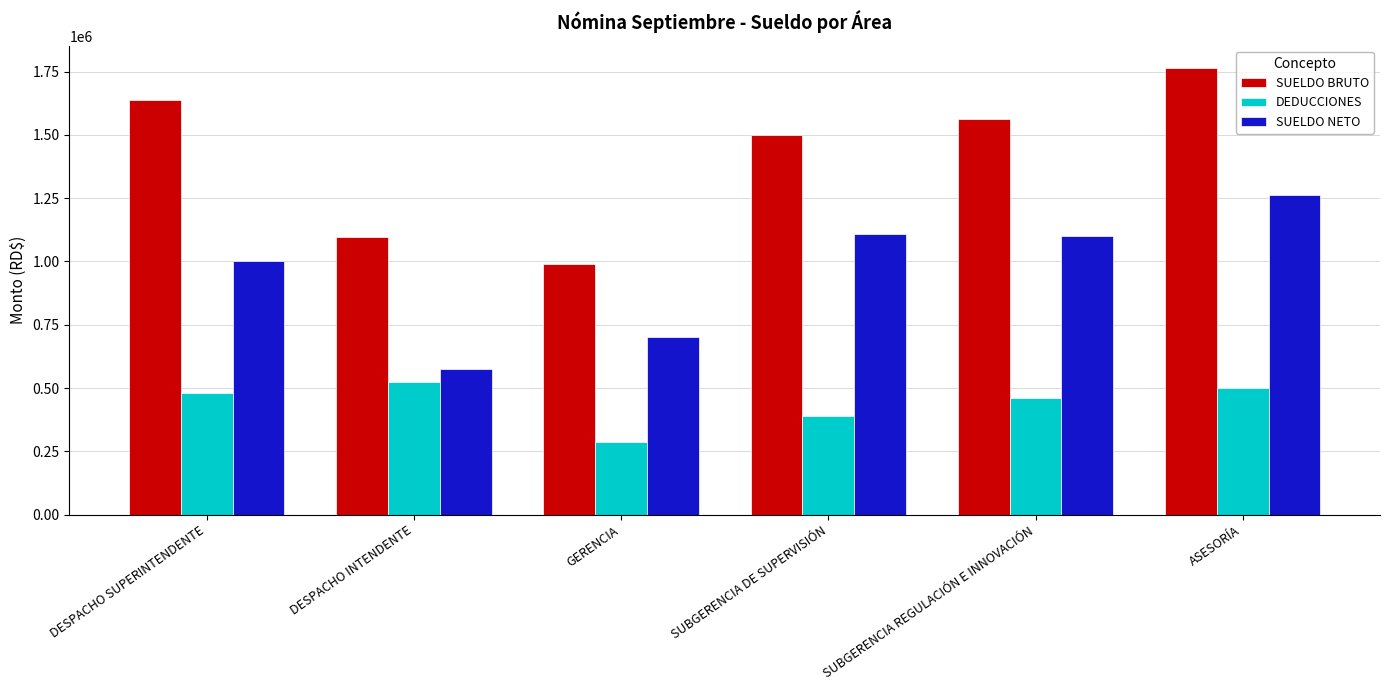

Which series changed the most between DESPACHO INTENDENTE and SUBGERENCIA REGULACIÓN E INNOVACIÓN?

SUELDO NETO